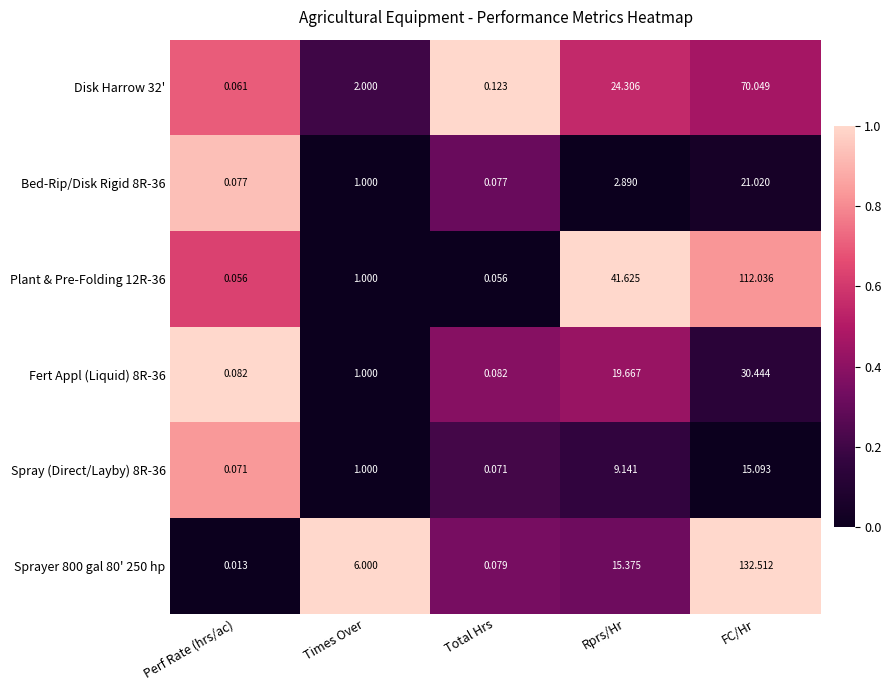

Where is Plant & Pre-Folding 12R-36 nearest to the value 56?

Rprs/Hr